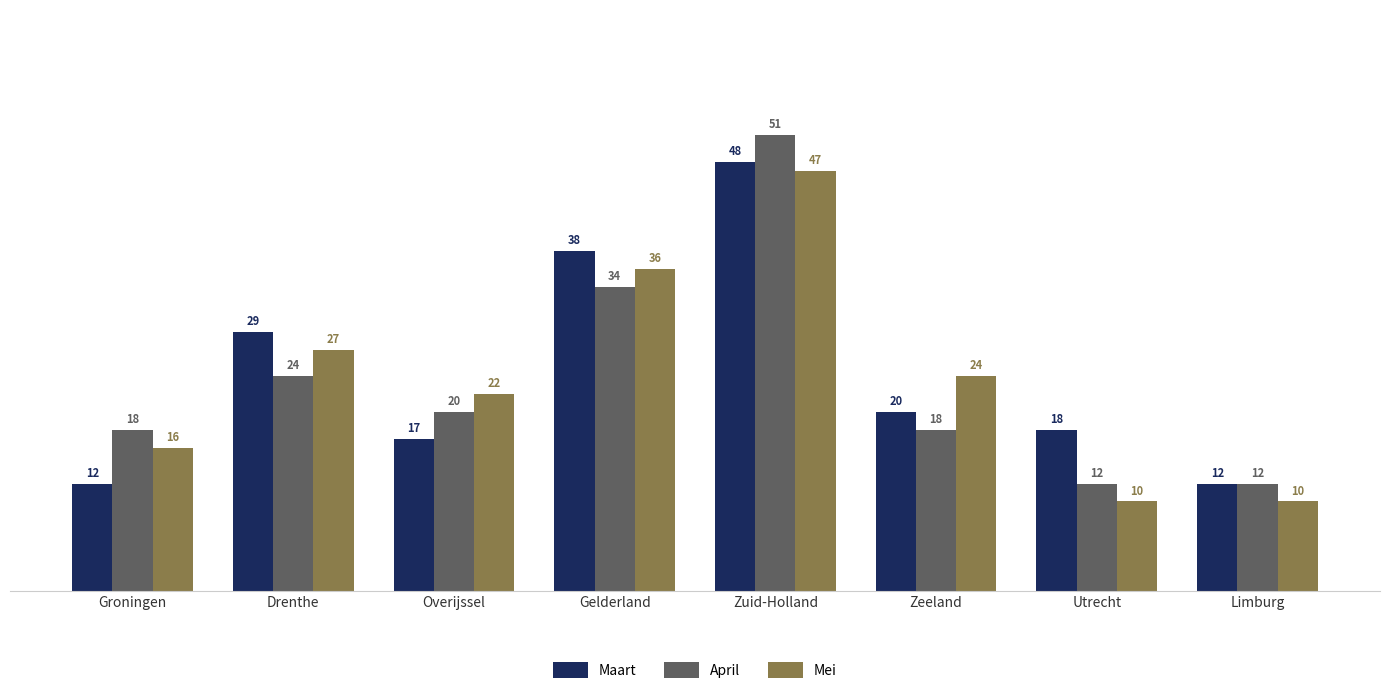

What are all the series names shown in the legend?

Maart, April, Mei